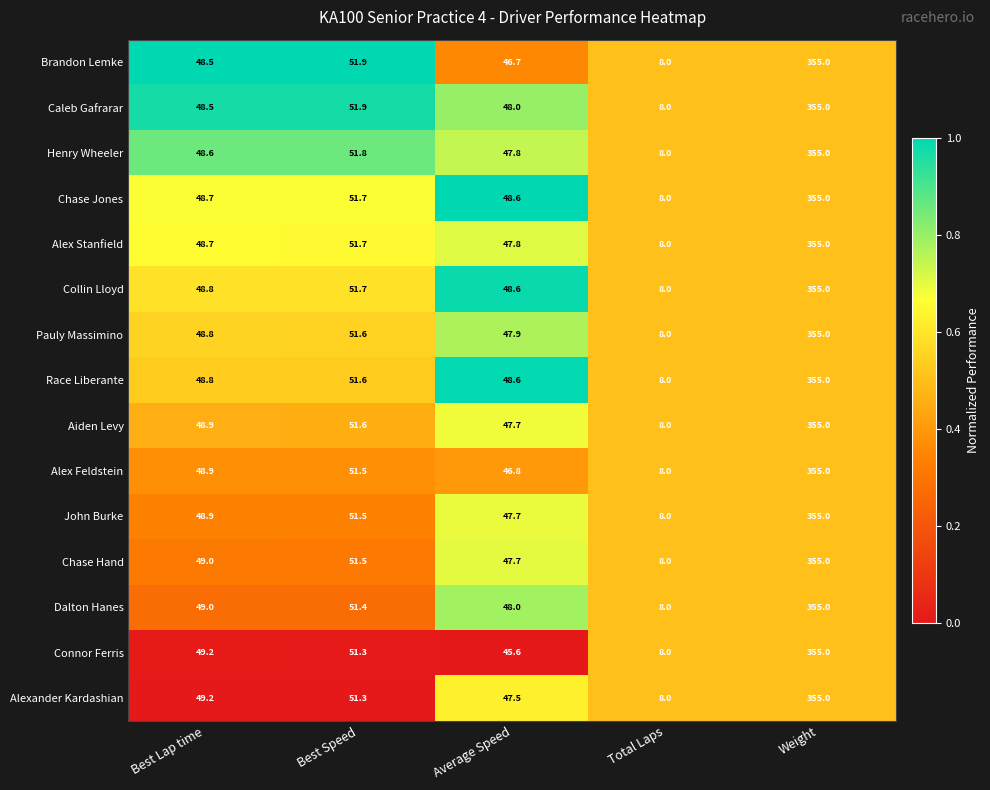

What is the difference between the maximum and minimum values in the Alexander Kardashian series?

347.0